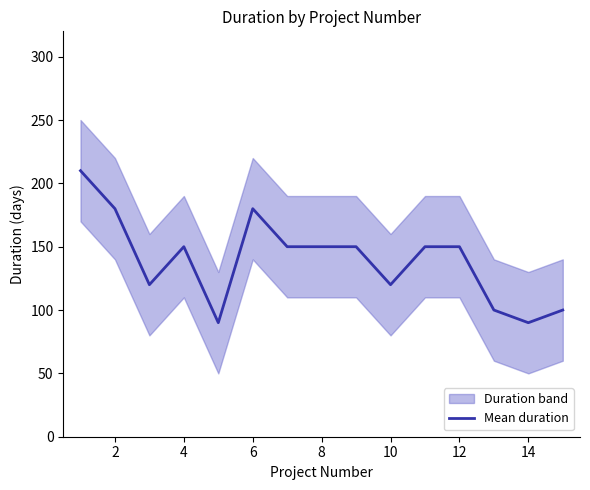

Is it true that Mean duration equals 90 at 14?

True